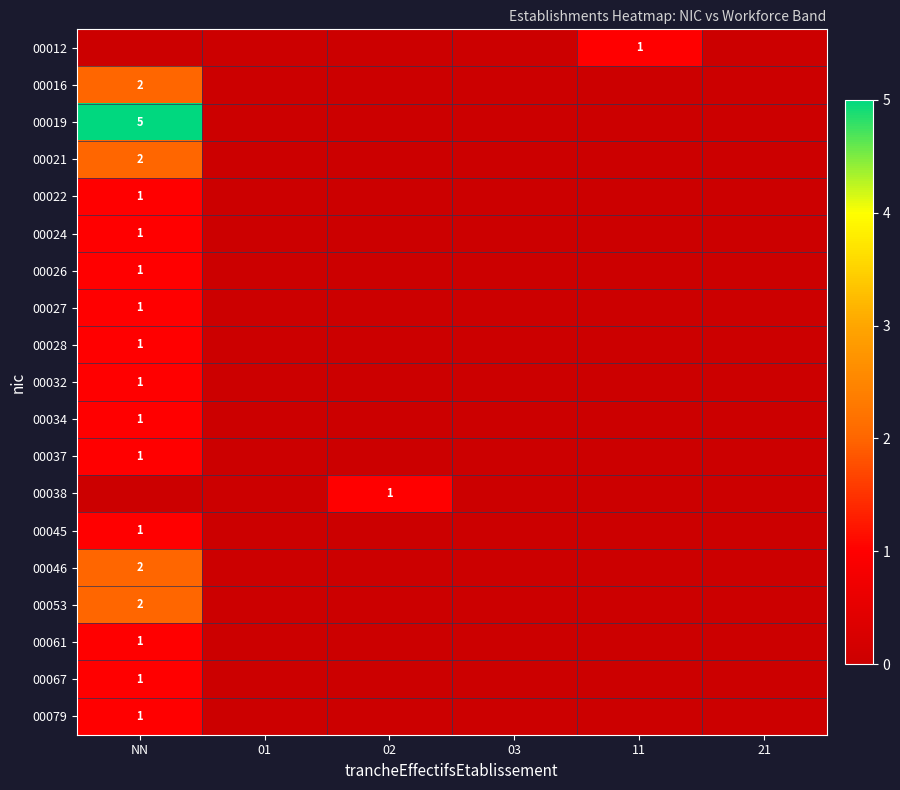

Where is 00034 nearest to the value 0?

01